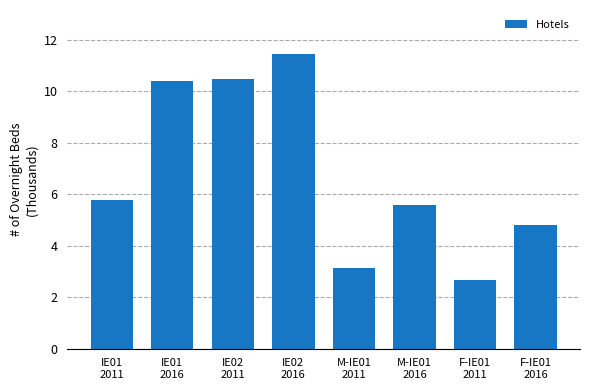

Reading right to left, extract all data points from this chart.

F-IE01
2016=4.8	F-IE01
2011=2.7	M-IE01
2016=5.6	M-IE01
2011=3.1	IE02
2016=11.4	IE02
2011=10.5	IE01
2016=10.4	IE01
2011=5.8